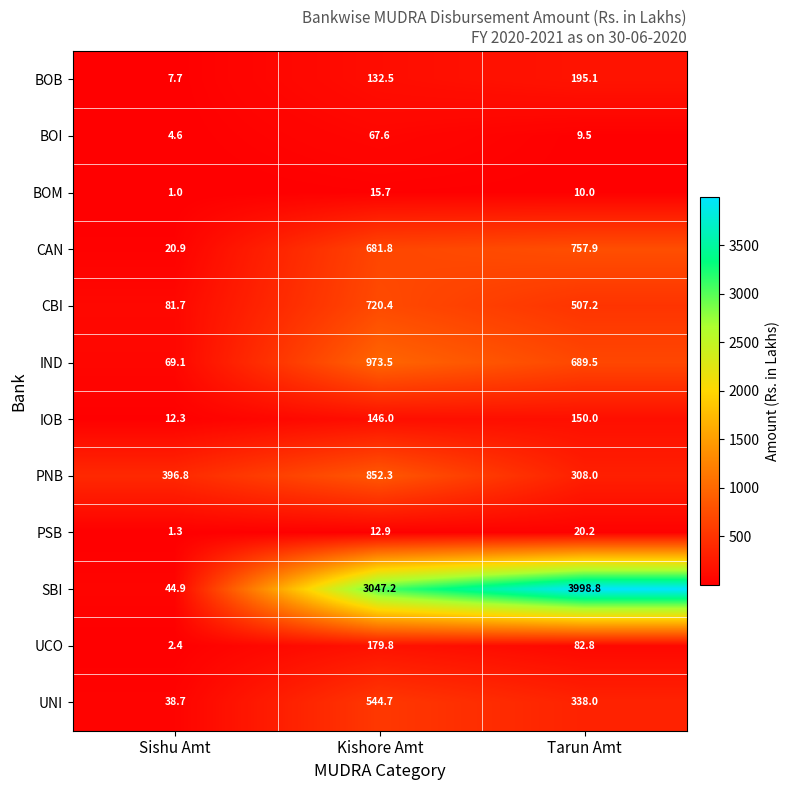

Which label corresponds to the smallest value in the chart?

Sishu Amt